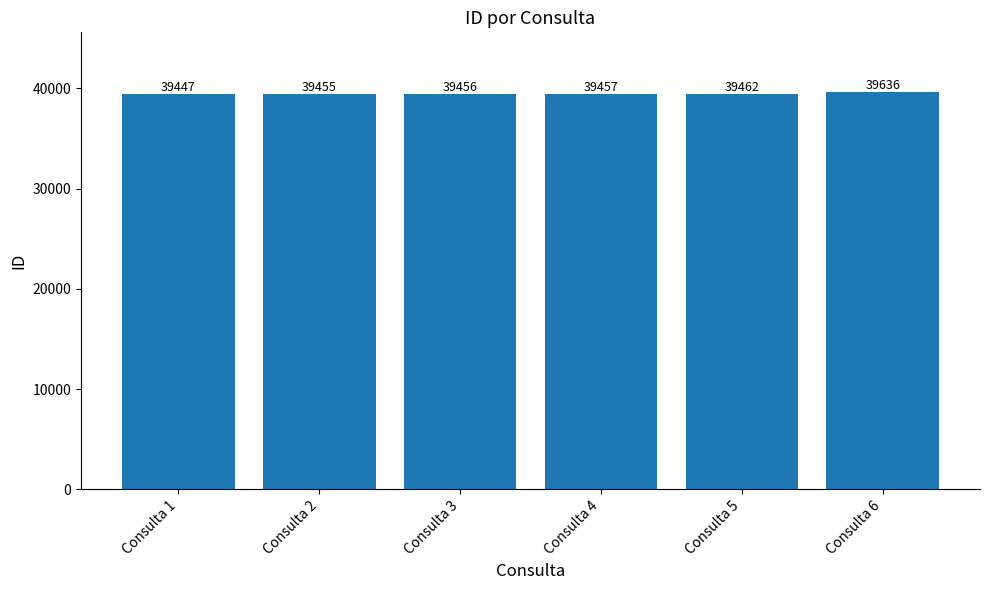

List the labels in order of value, smallest first.

Consulta 1, Consulta 2, Consulta 3, Consulta 4, Consulta 5, Consulta 6